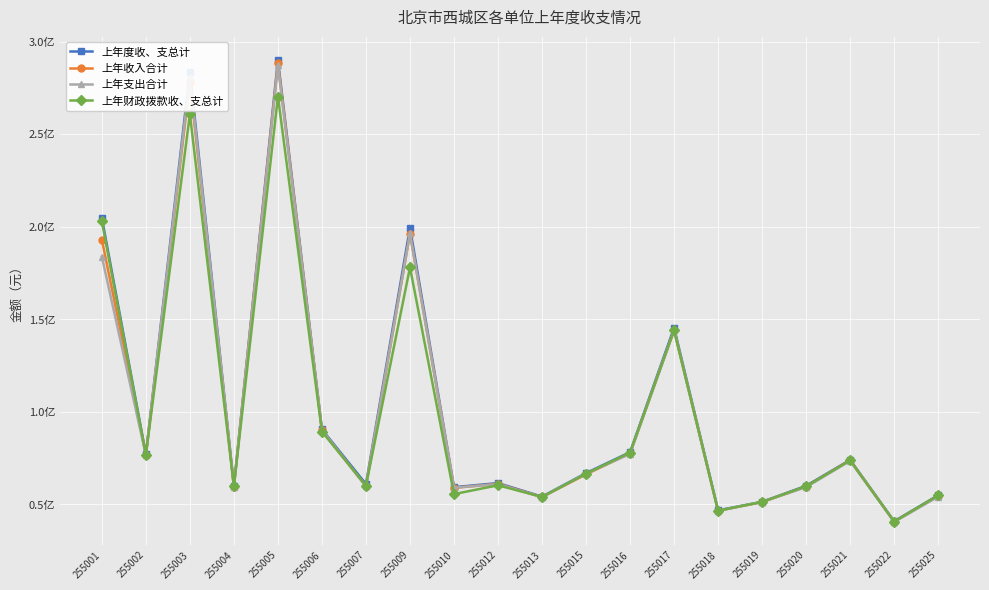

Is this an area chart (filled region under the line)?

No